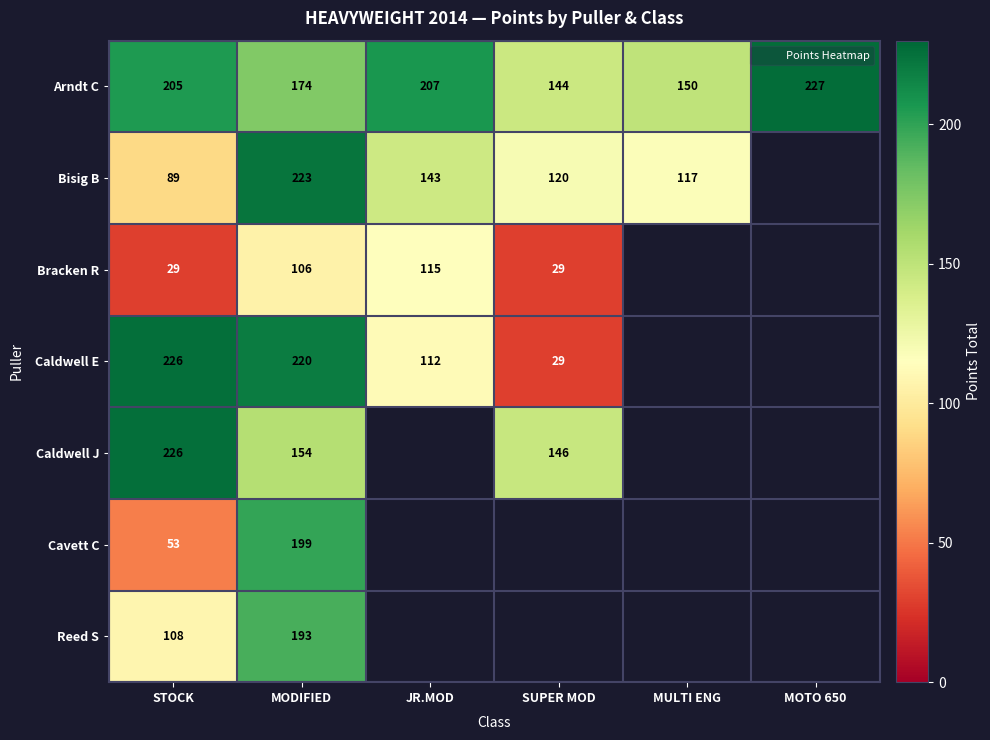

Is it true that Arndt C equals 207.0 at JR.MOD?

True